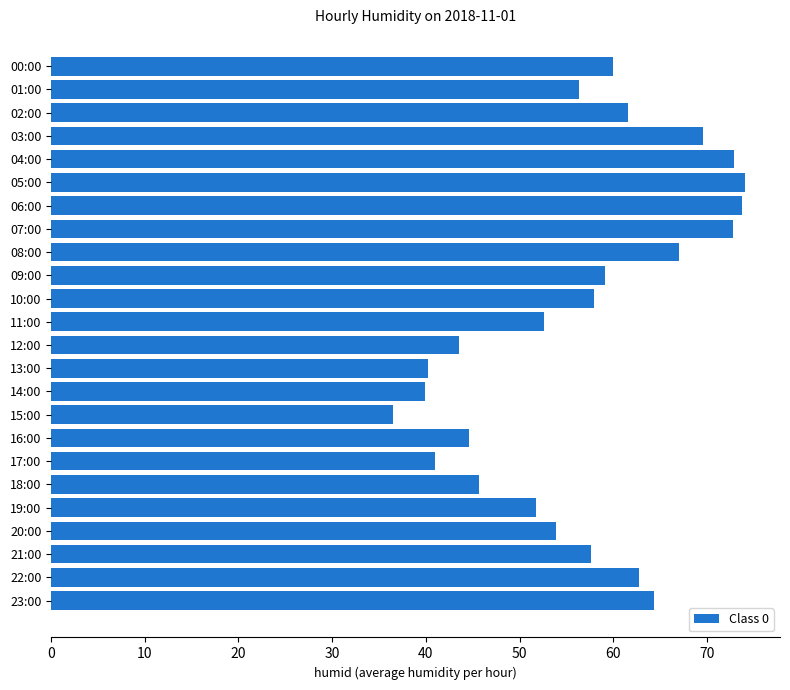

What is the average value?

56.6